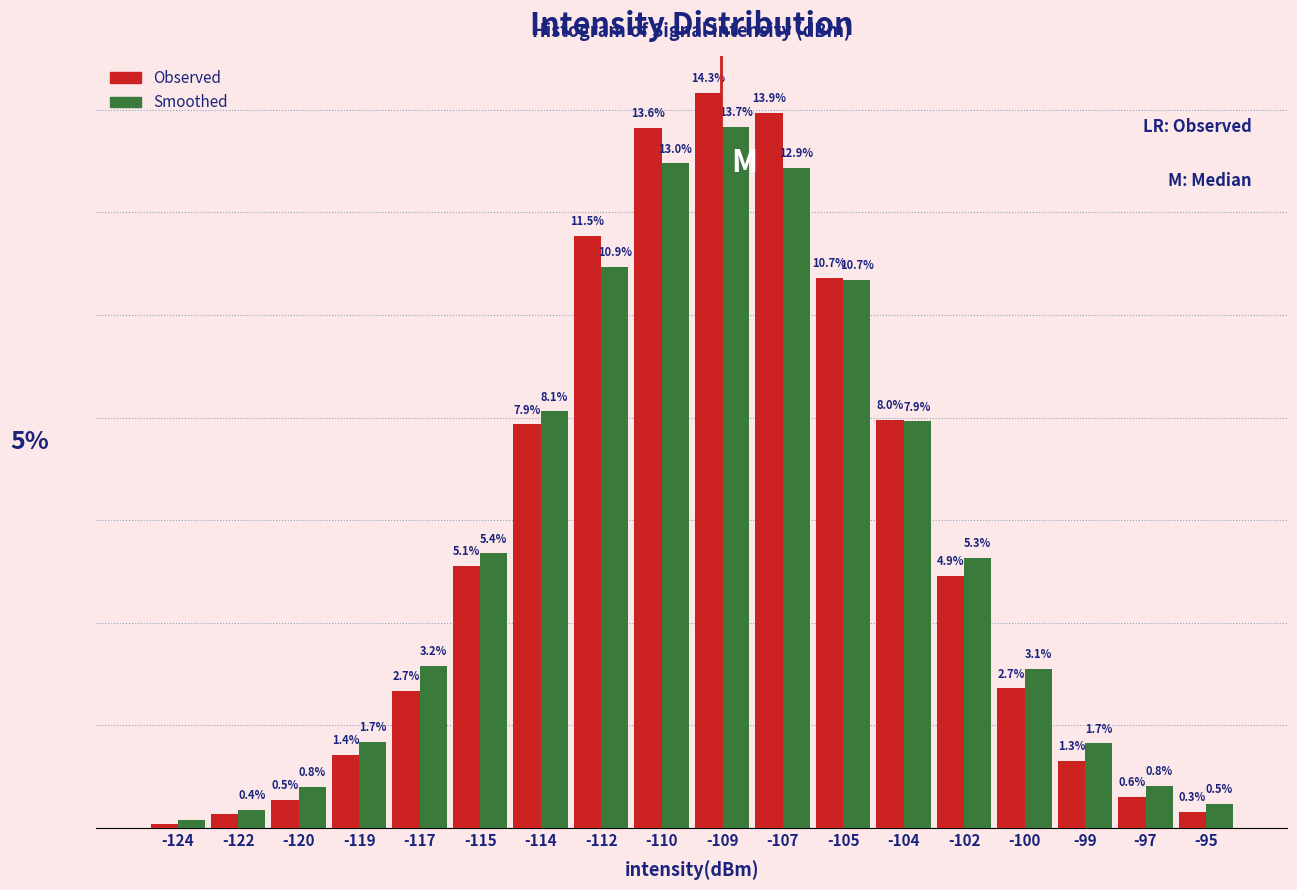

List the series in order of their peak value, highest first.

Observed, Smoothed